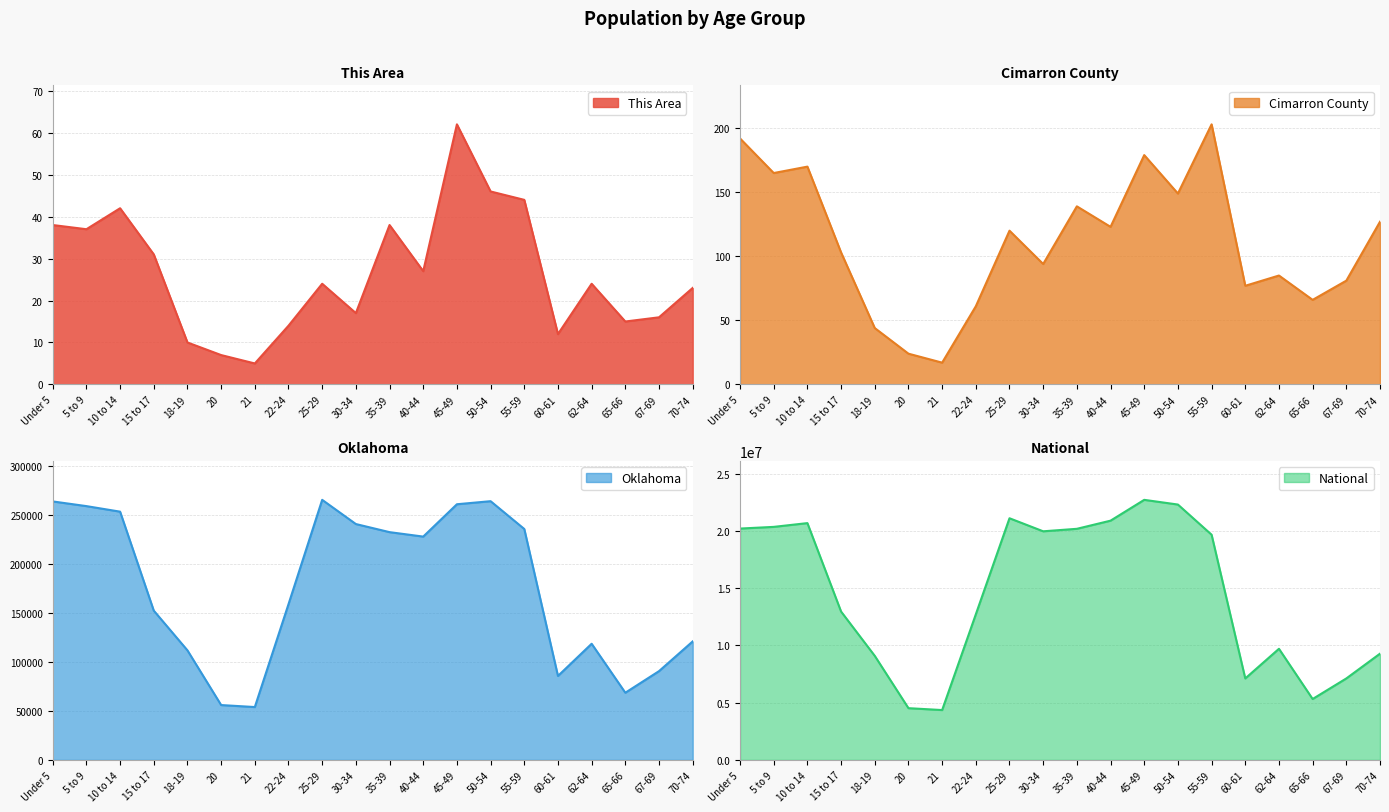

True or false: Cimarron County and National intersect in this chart.

False